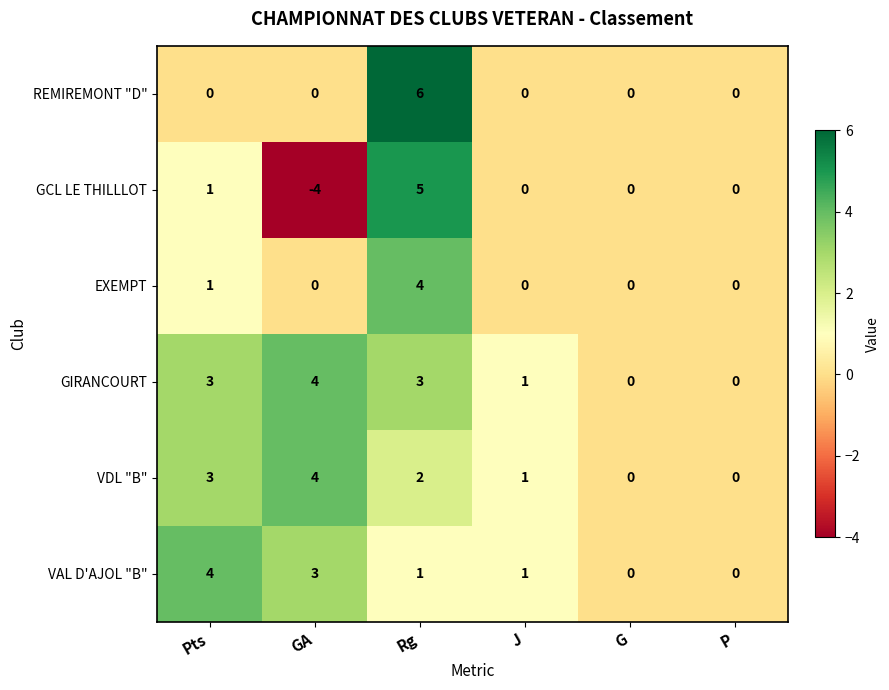

Which series has the largest total across all categories?

GIRANCOURT